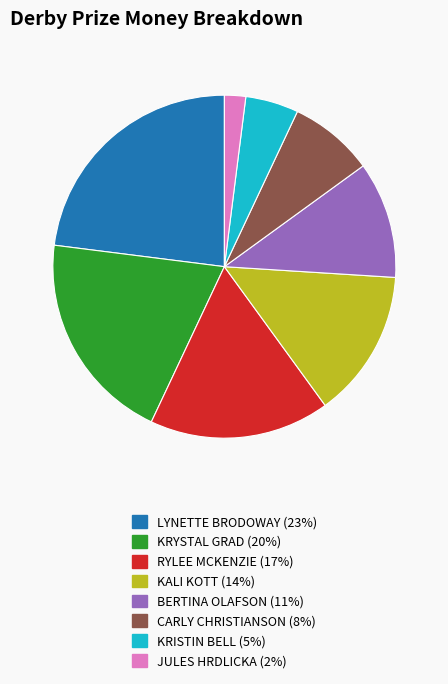

Between RYLEE MCKENZIE and KALI KOTT, which is larger?

RYLEE MCKENZIE